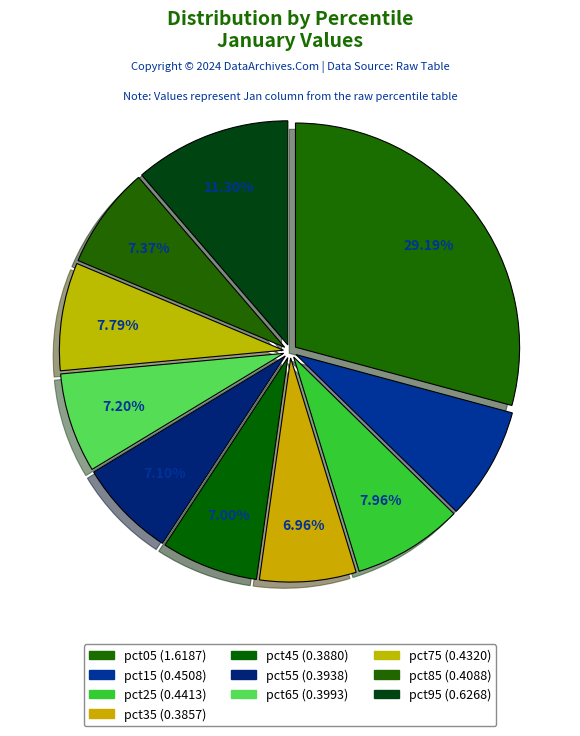

How many slices are in this pie chart?

10